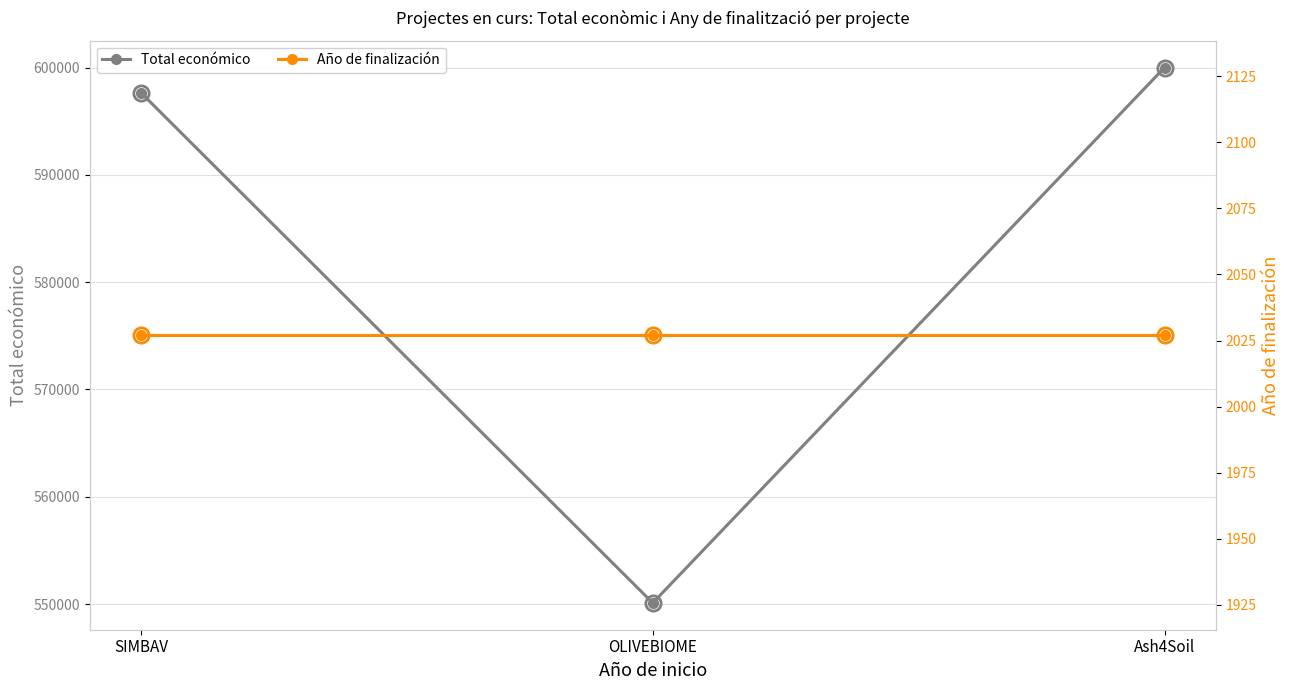

At which category does the chart reach its peak across all series?

Ash4Soil